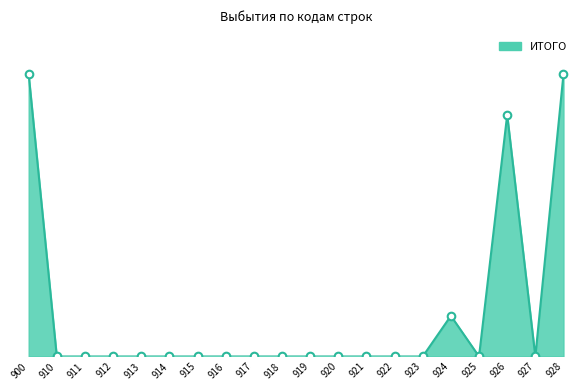

Between 912 and 918, which is larger?

912